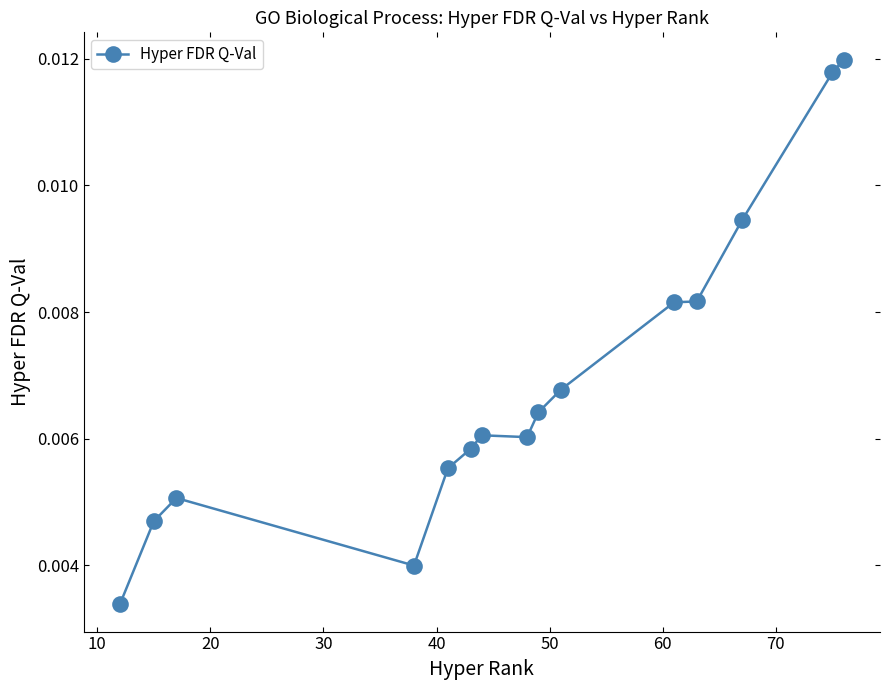

True or false: there are more than 0 points higher than both neighbors.

True